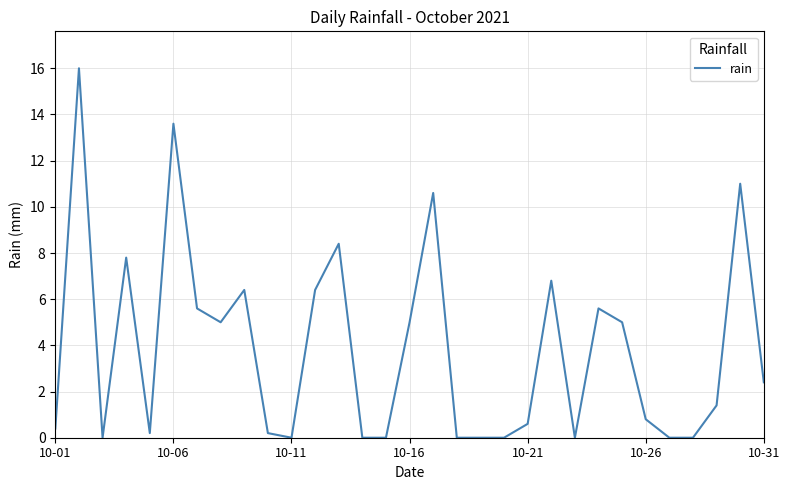

Reading left to right, extract all data points from this chart.

0.4	16.0	0.0	7.8	0.2	13.6	5.6	5.0	6.4	0.2	0.0	6.4	8.4	0.0	0.0	5.0	10.6	0.0	0.0	0.0	0.6	6.8	0.0	5.6	5.0	0.8	0.0	0.0	1.4	11.0	2.4